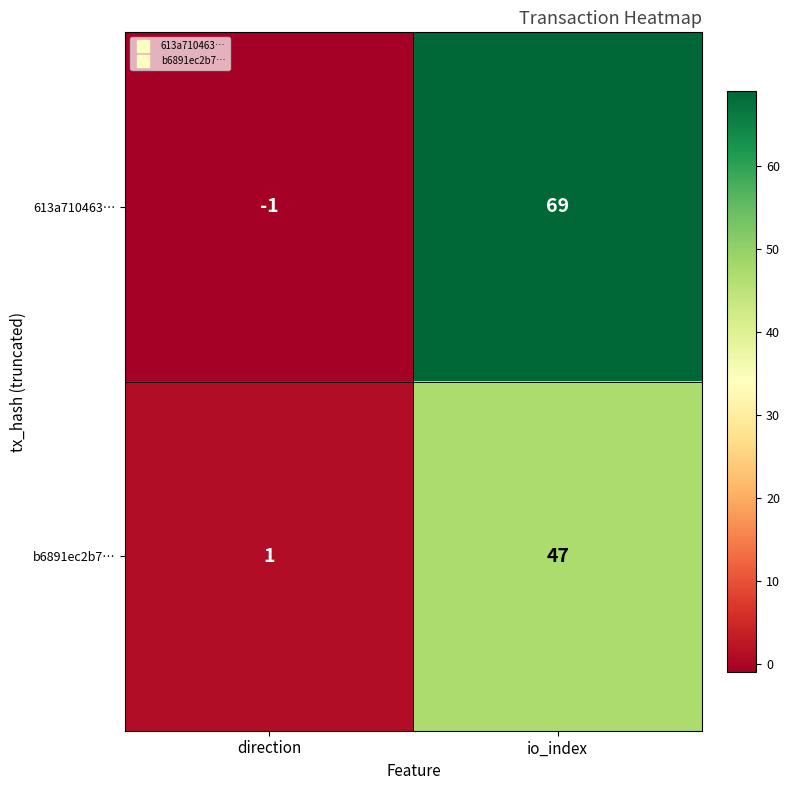

The value of b6891ec2b7… at direction is 1. True or false?

True